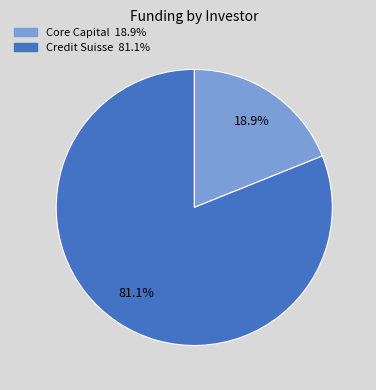

To the nearest percent, what percentage of the pie is Credit Suisse?

81%